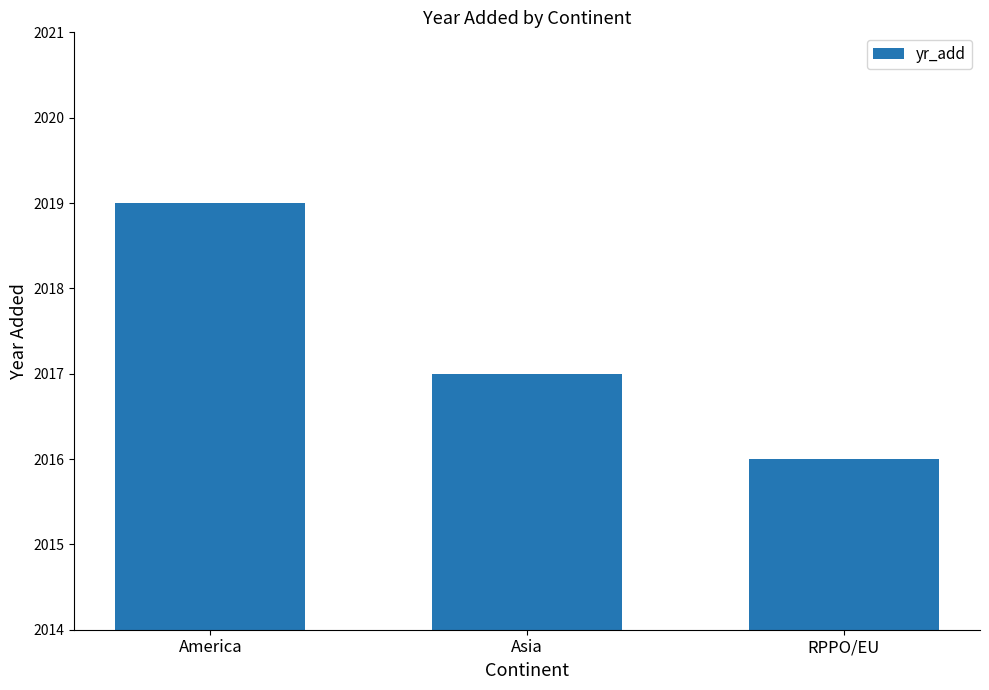

What value does the data have at RPPO/EU?

2016